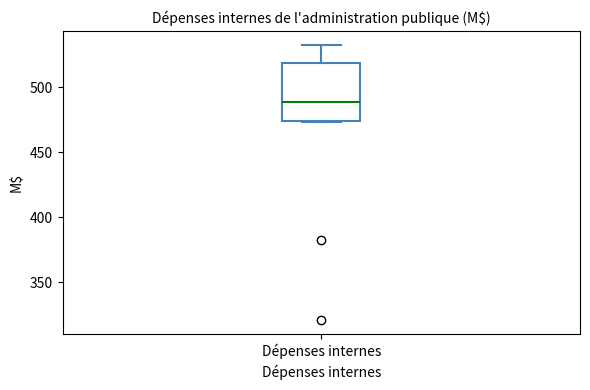

Where does the upper whisker of the box for Dépenses internes end on the y-axis? The values are not printed on the chart, so give them approximately, as read against the axis.

535